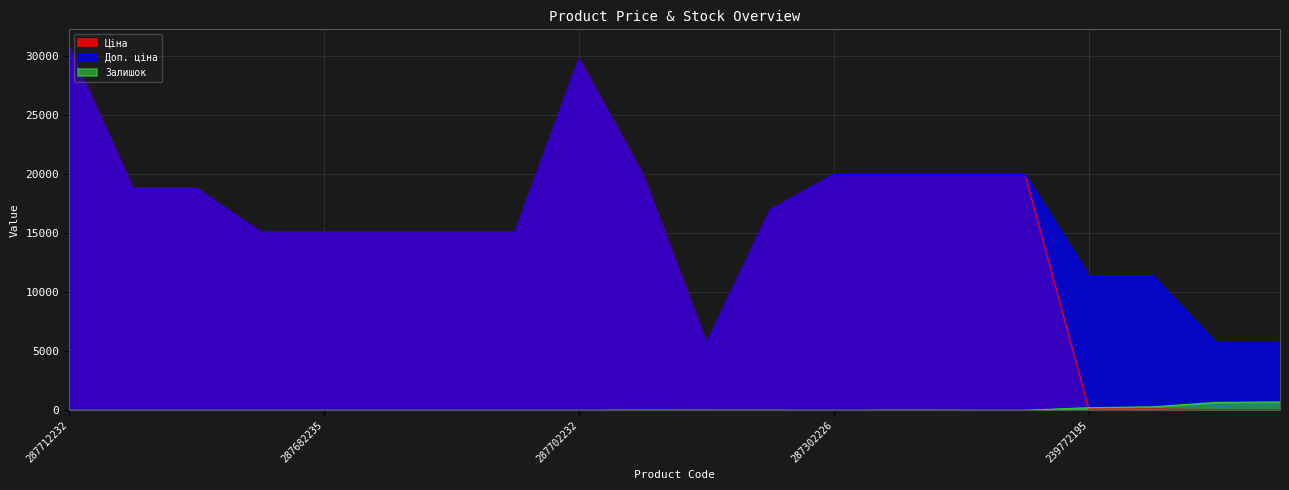

Which category has the lowest value in the Доп. ціна series?

10832185